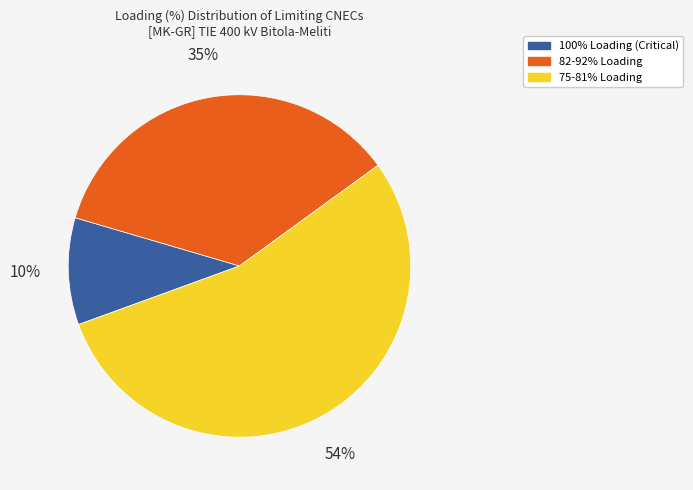

Is there a majority slice in this chart?

Yes